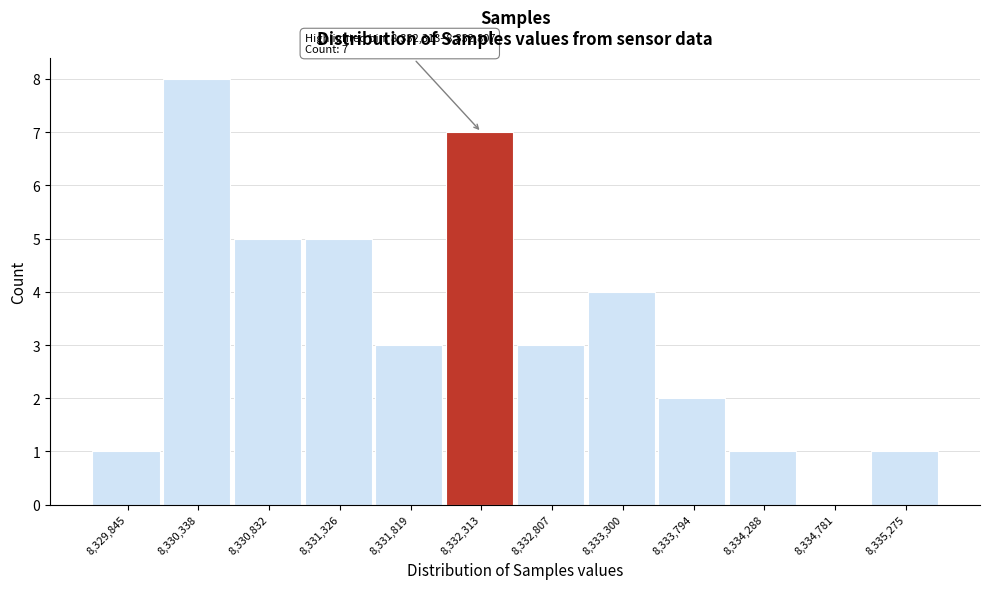

Reading left to right, extract all data points from this chart.

8,329,845=1	8,330,338=8	8,330,832=5	8,331,326=5	8,331,819=3	8,332,313=7	8,332,807=3	8,333,300=4	8,333,794=2	8,334,288=1	8,334,781=0	8,335,275=1